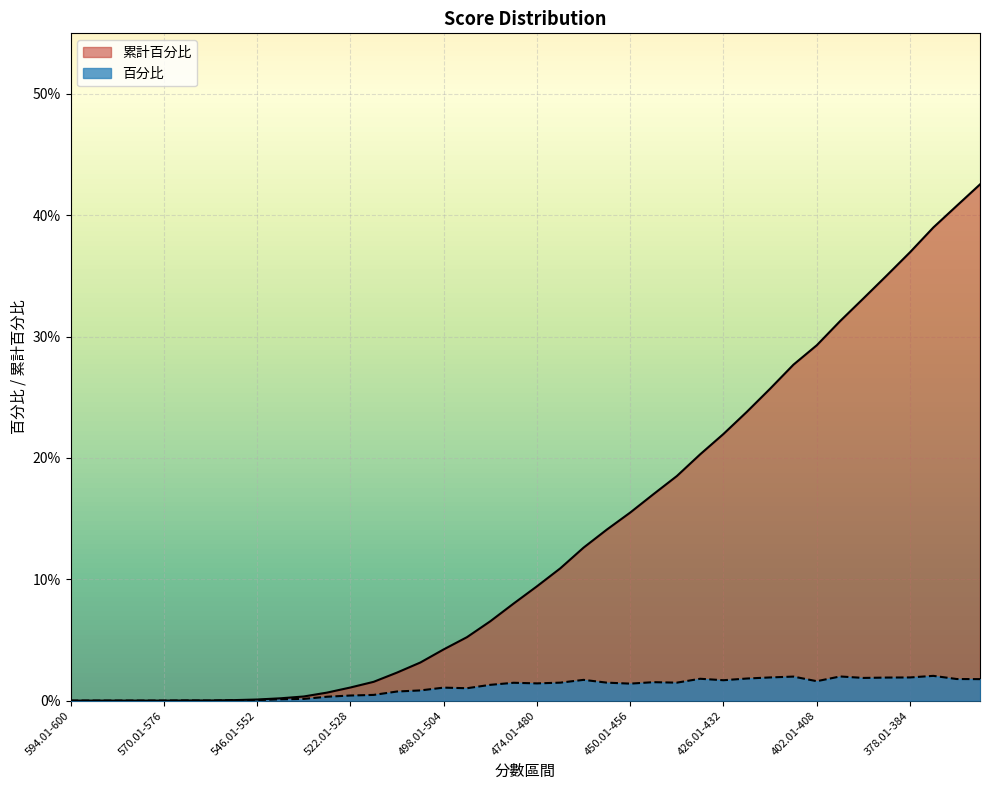

What is the difference between the maximum and second lowest values in the 百分比 series?

2.0